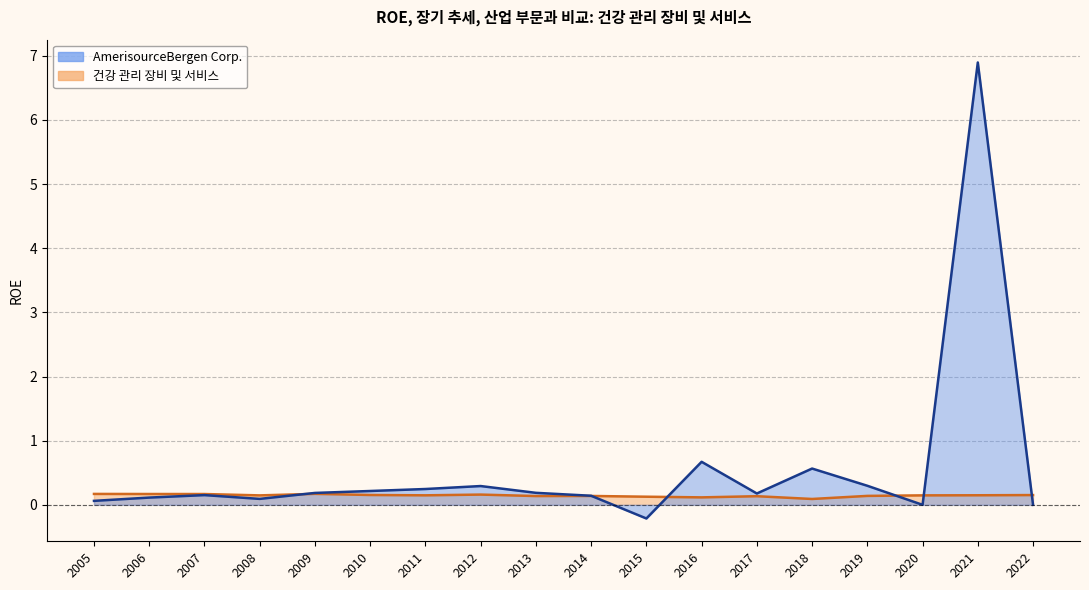

What is the value of the 건강 관리 장비 및 서비스 point at the 17th from the left?

0.2